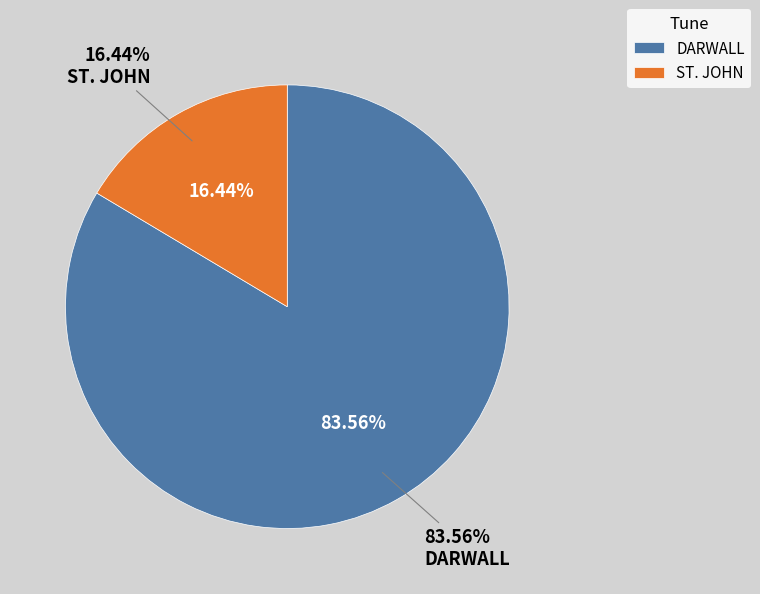

To the nearest percent, what is the average slice percentage?

50%